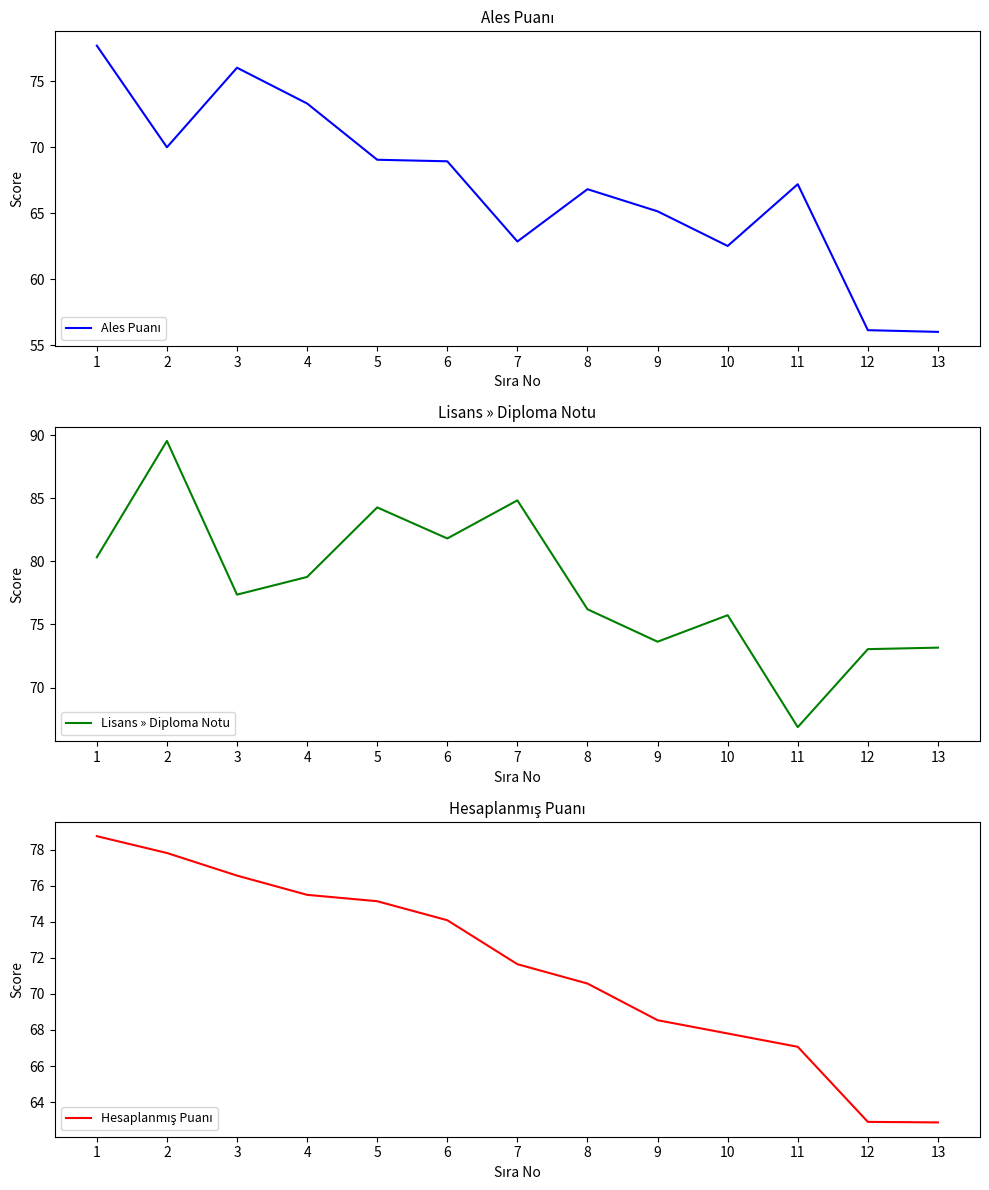

At which category is the sum across all series the highest?

2